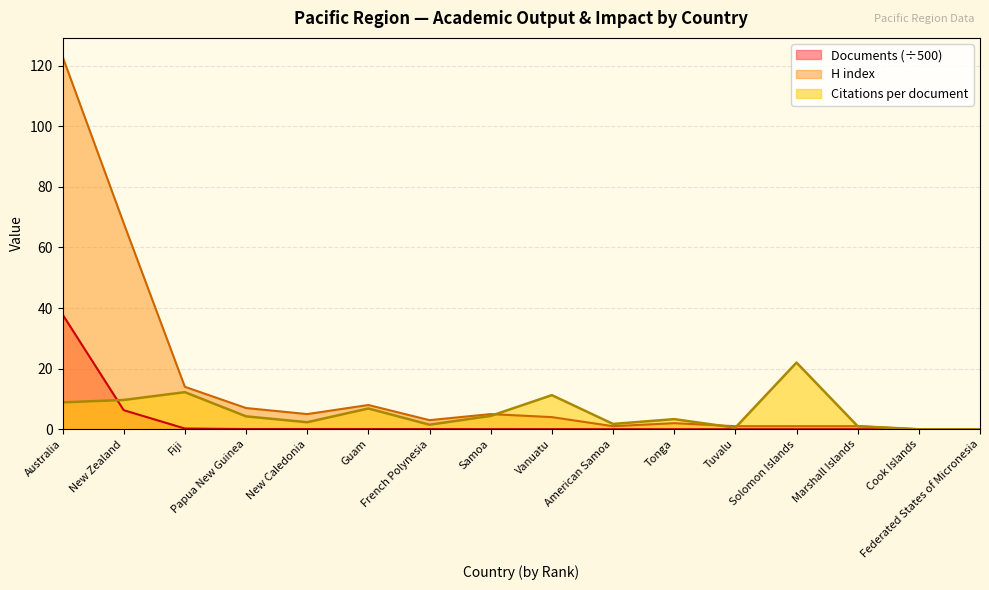

What is the average value of the Documents series?

2.8